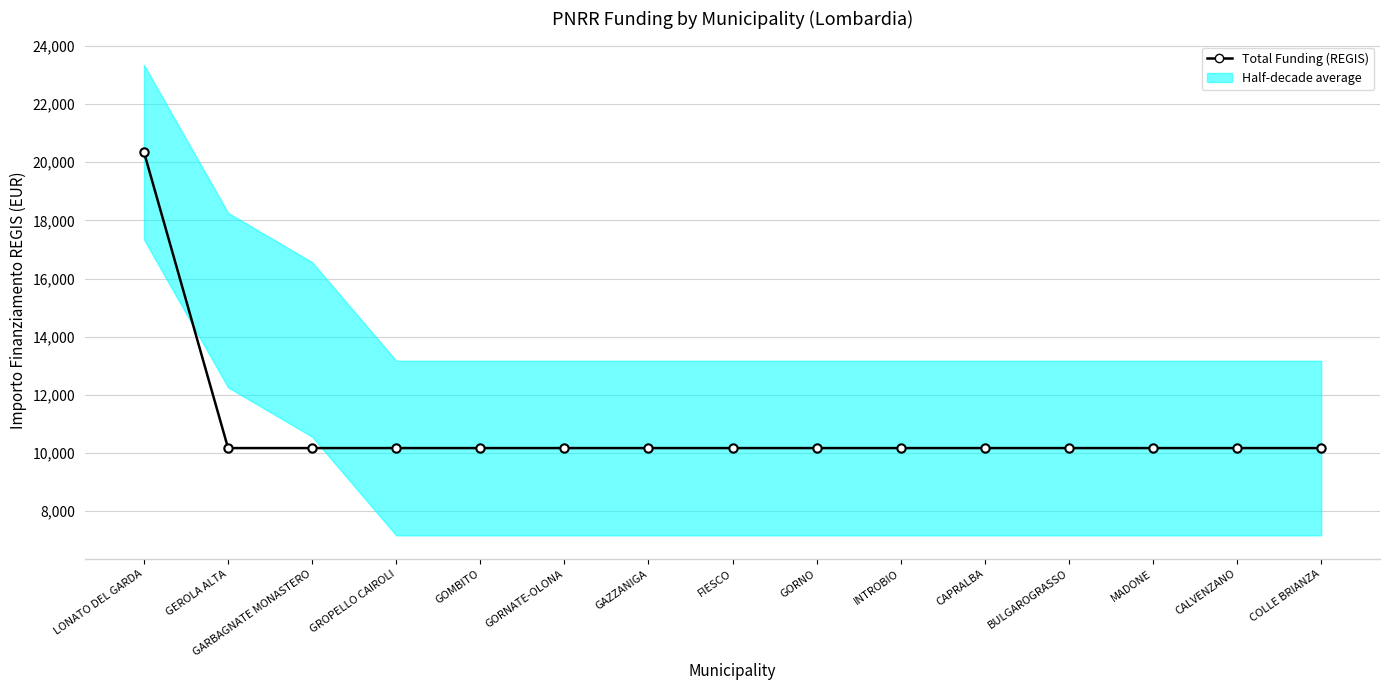

What position from the left is GROPELLO CAIROLI?

4